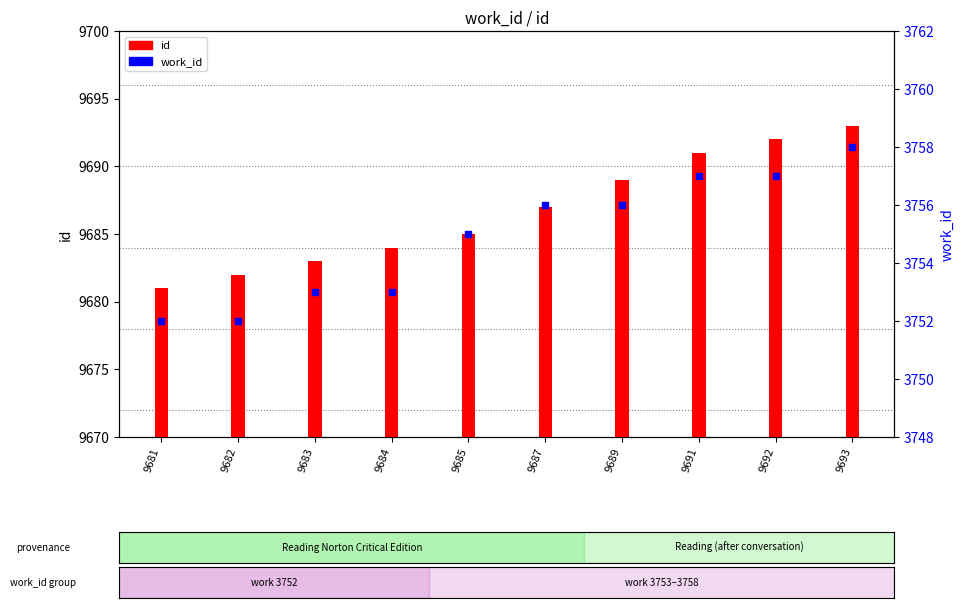

Which series has the largest total across all categories?

id